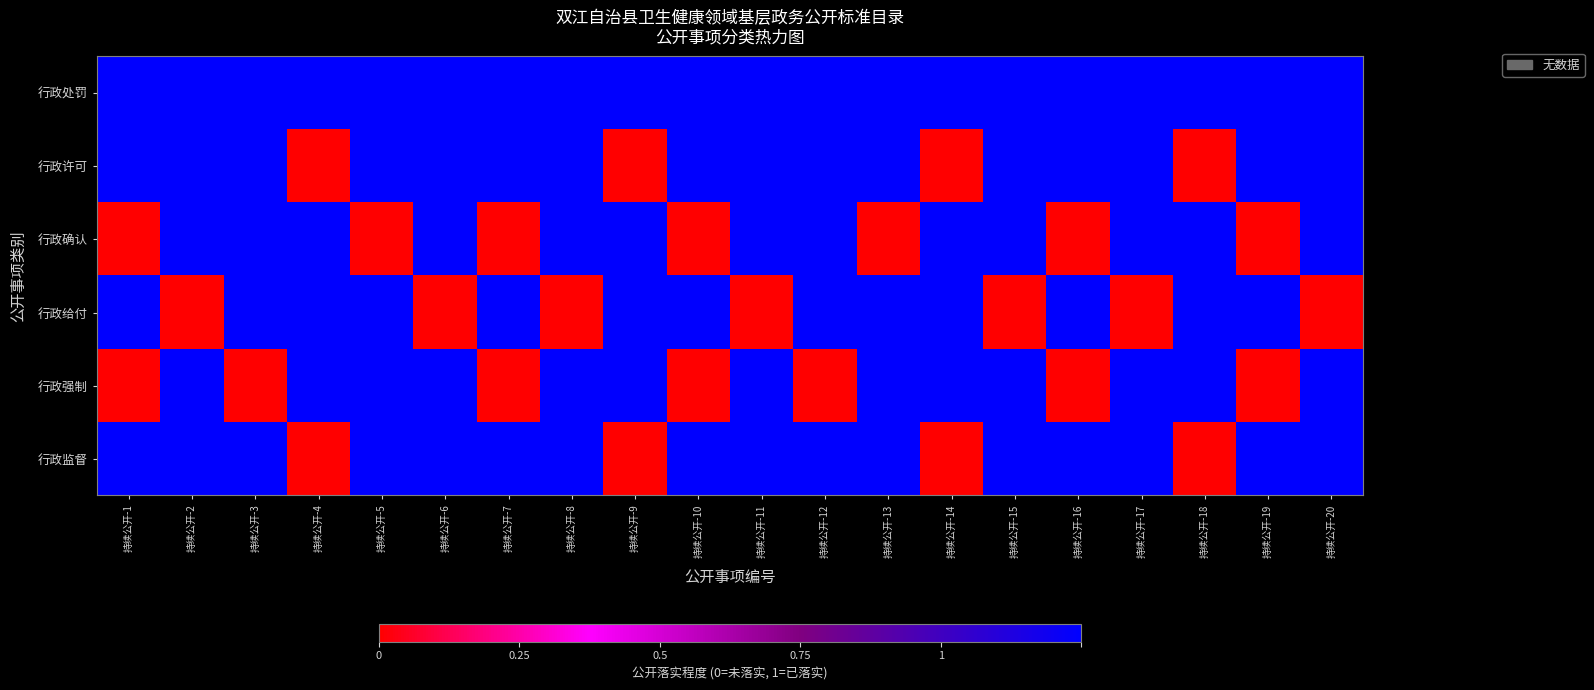

Which series changed the most between 持续公开-7 and 持续公开-16?

行政处罚